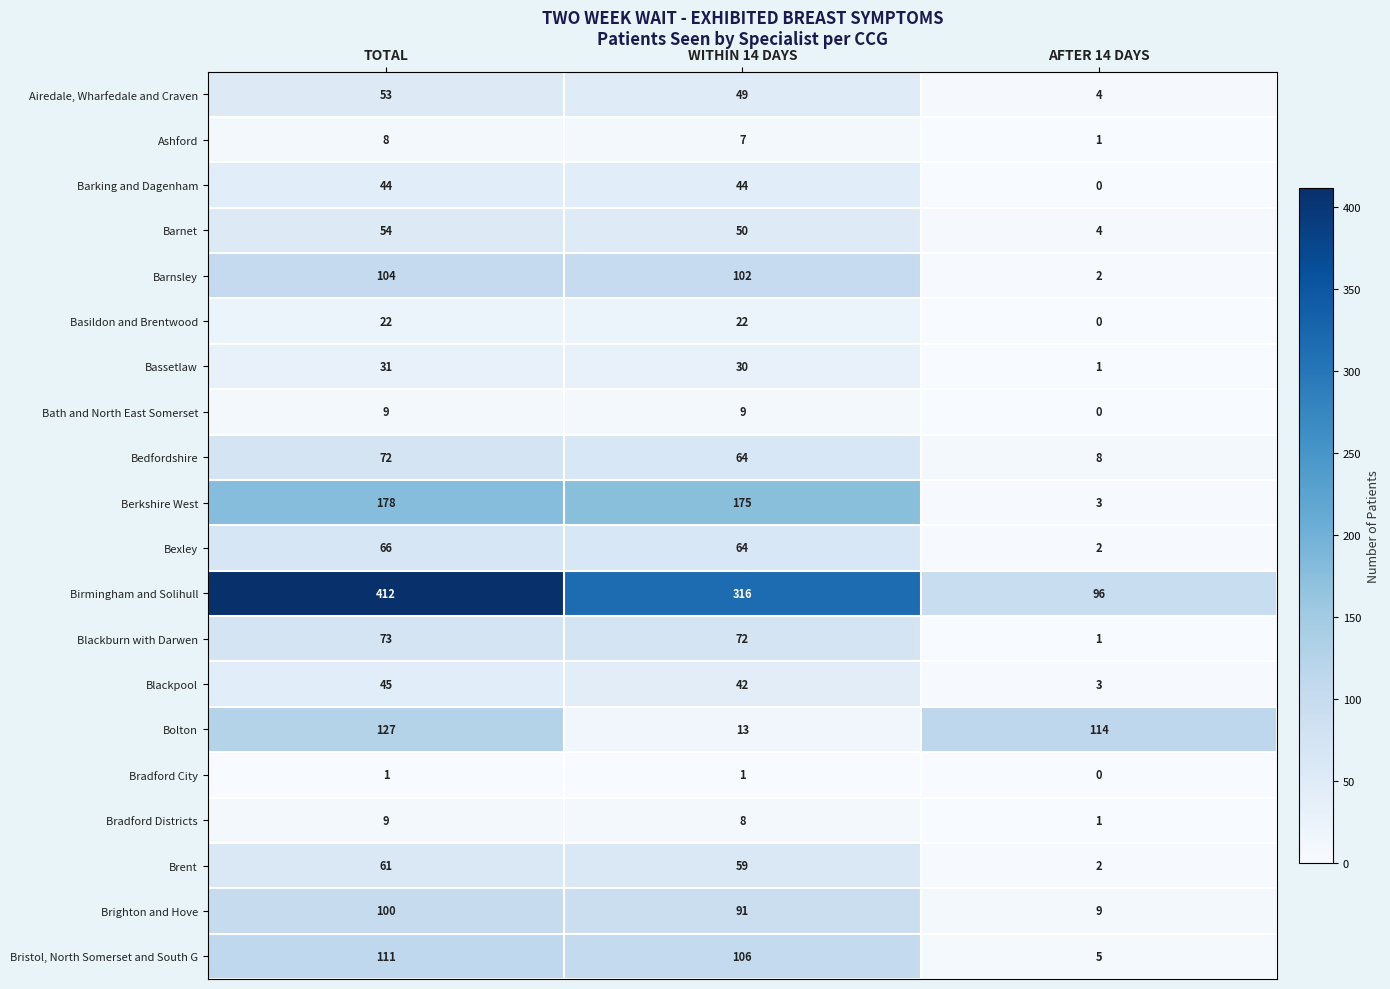

What is the maximum value shown in the chart?

412